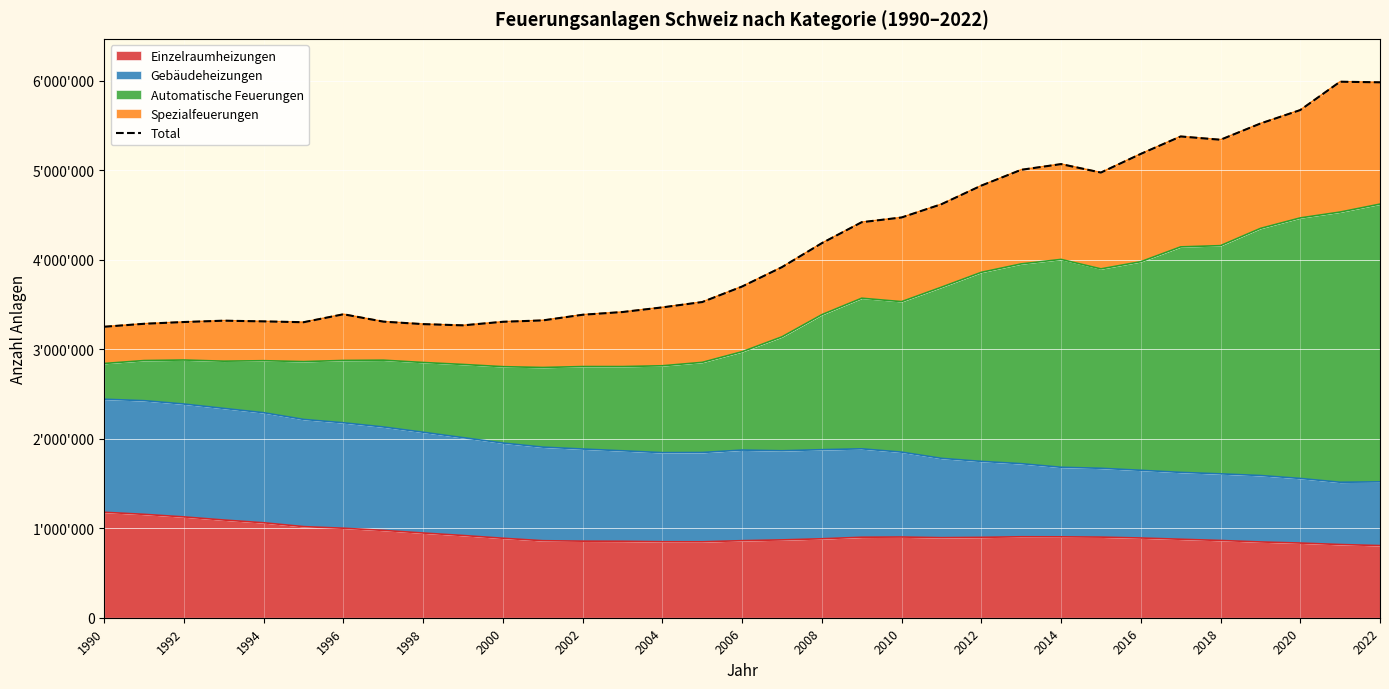

How many data points are above 3700622?

16